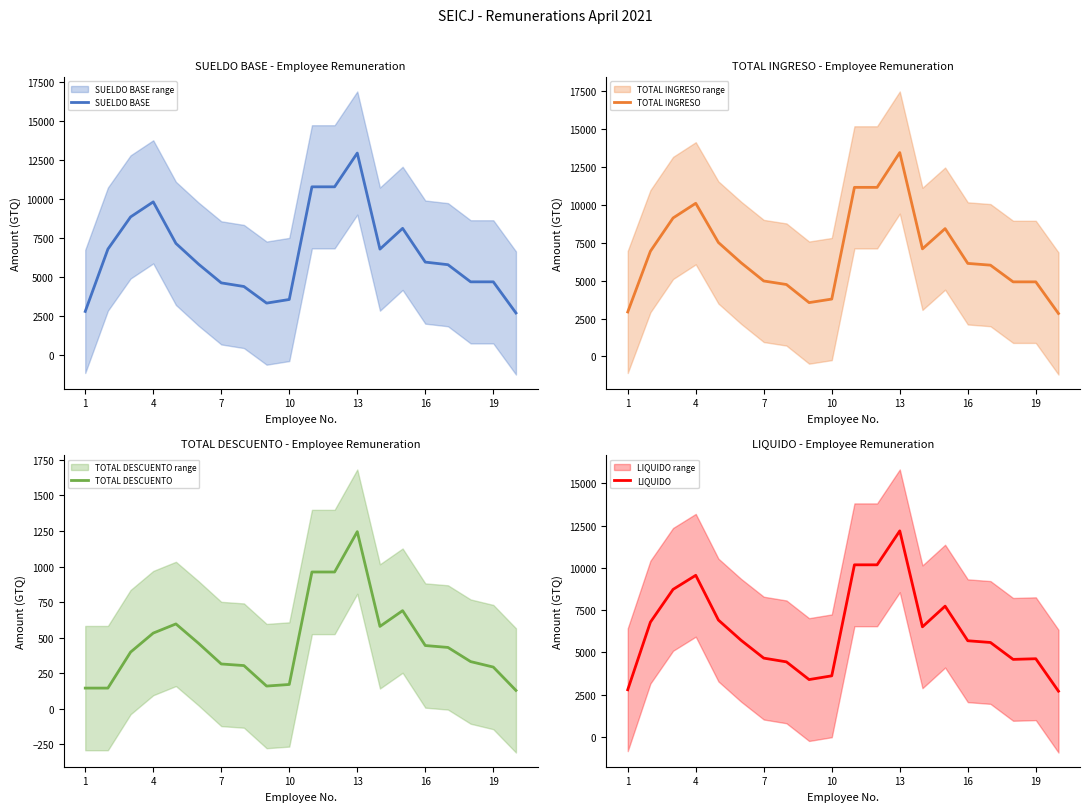

True or false: SUELDO BASE and TOTAL INGRESO cross at least once.

False